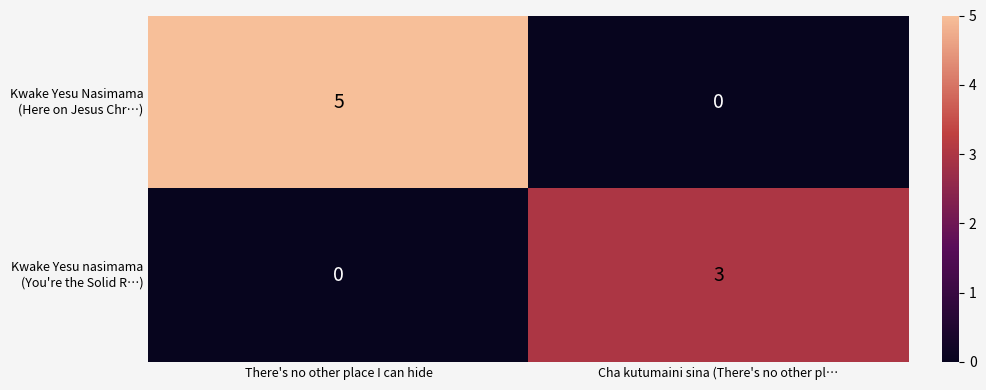

What is the greatest value displayed?

5